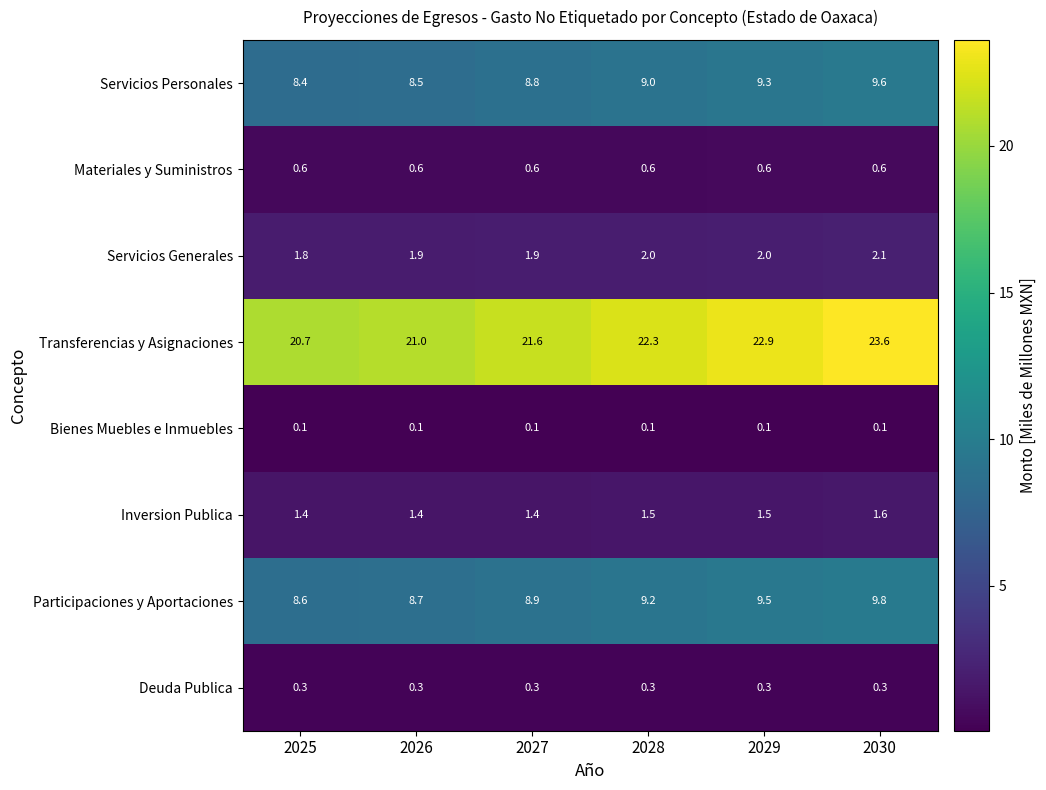

Which series has the largest range (max minus min)?

Transferencias y Asignaciones